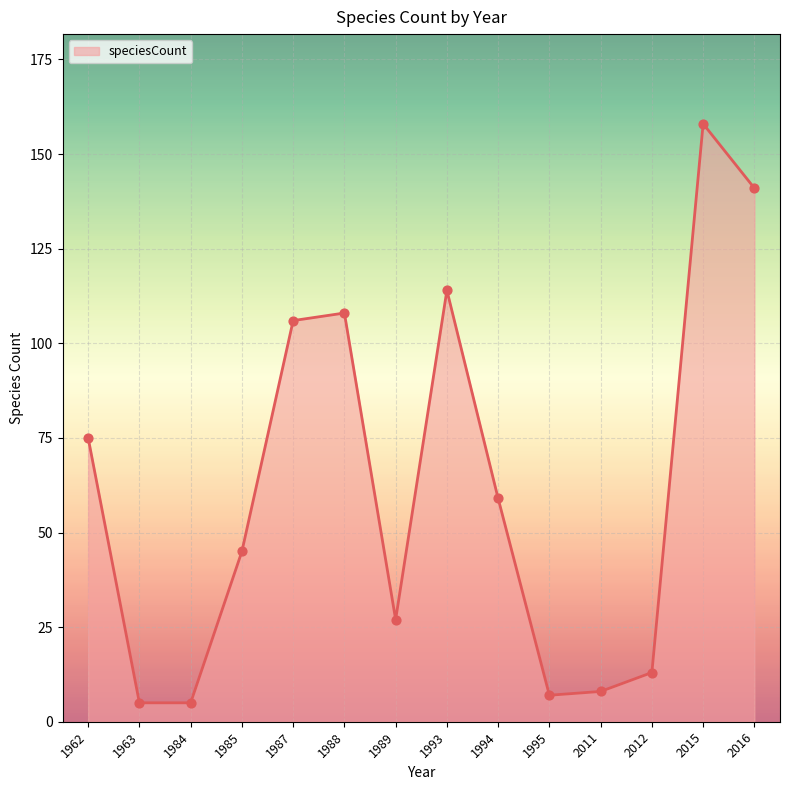

What is the change in value from 1984 to 1988?

+103